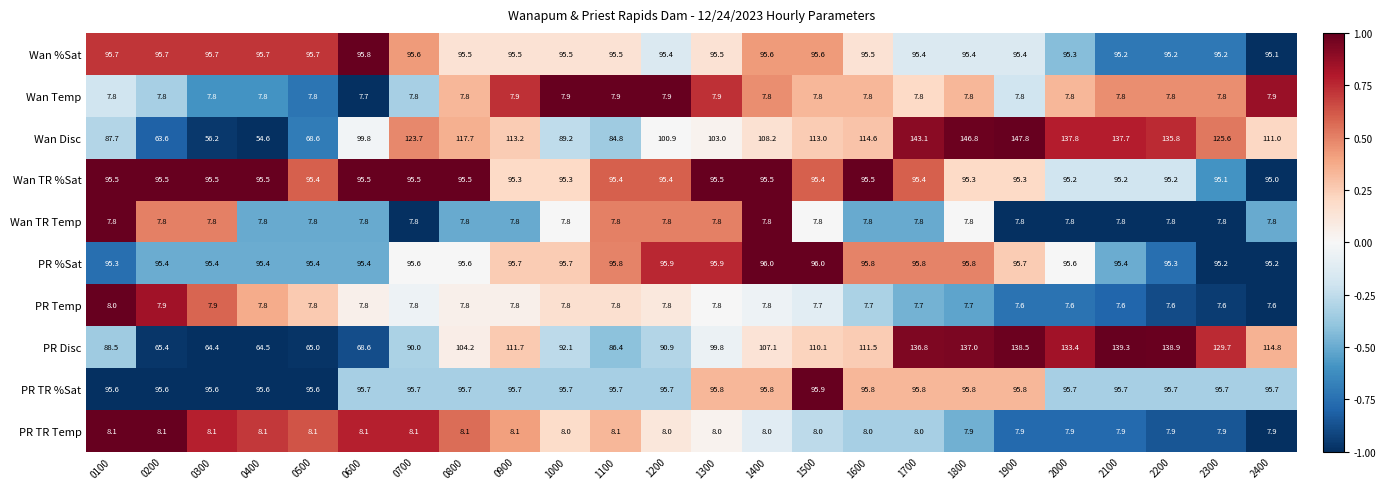

List the series in order of their peak value, highest first.

Wan Disc, PR Disc, PR %Sat, PR TR %Sat, Wan %Sat, Wan TR %Sat, PR TR Temp, PR Temp, Wan Temp, Wan TR Temp